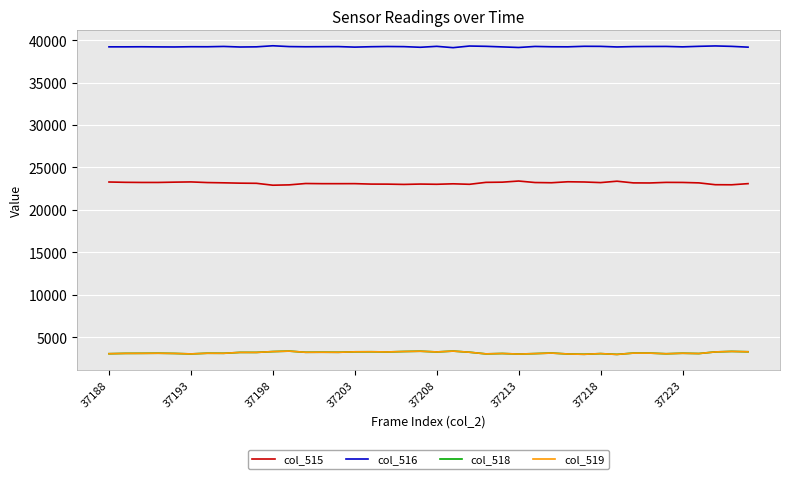

How many lines are shown in the chart?

4